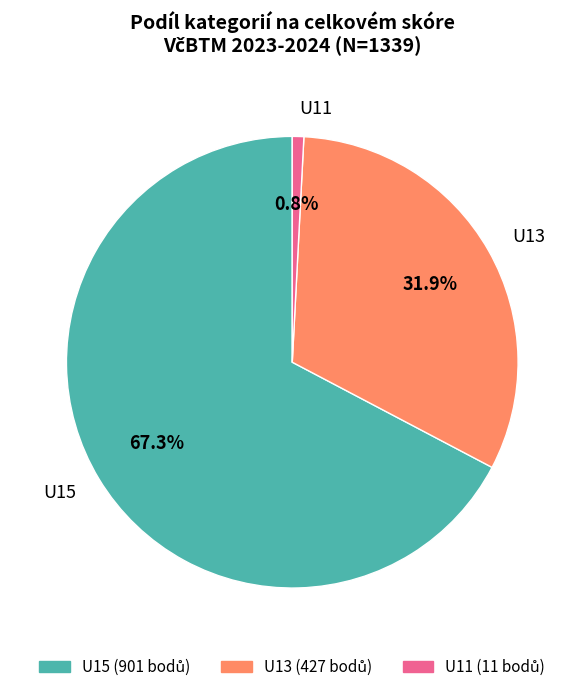

Count the number of slices in the pie.

3